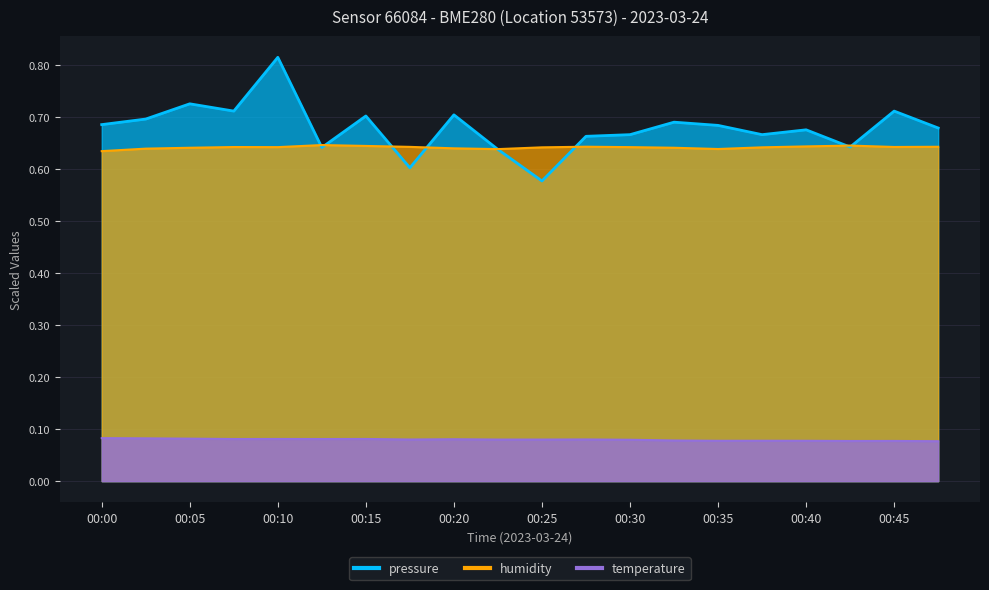

Reading right to left, transcribe all the data shown in this chart.

temperature: 00:47=0.1	00:45=0.1	00:42=0.1	00:40=0.1	00:37=0.1	00:35=0.1	00:32=0.1	00:30=0.1	00:27=0.1	00:25=0.1	00:22=0.1	00:20=0.1	00:17=0.1	00:15=0.1	00:12=0.1	00:10=0.1	00:07=0.1	00:05=0.1	00:02=0.1	00:00=0.1
humidity: 00:47=0.6	00:45=0.6	00:42=0.6	00:40=0.6	00:37=0.6	00:35=0.6	00:32=0.6	00:30=0.6	00:27=0.6	00:25=0.6	00:22=0.6	00:20=0.6	00:17=0.6	00:15=0.6	00:12=0.6	00:10=0.6	00:07=0.6	00:05=0.6	00:02=0.6	00:00=0.6
pressure: 00:47=0.7	00:45=0.7	00:42=0.6	00:40=0.7	00:37=0.7	00:35=0.7	00:32=0.7	00:30=0.7	00:27=0.7	00:25=0.6	00:22=0.6	00:20=0.7	00:17=0.6	00:15=0.7	00:12=0.6	00:10=0.8	00:07=0.7	00:05=0.7	00:02=0.7	00:00=0.7